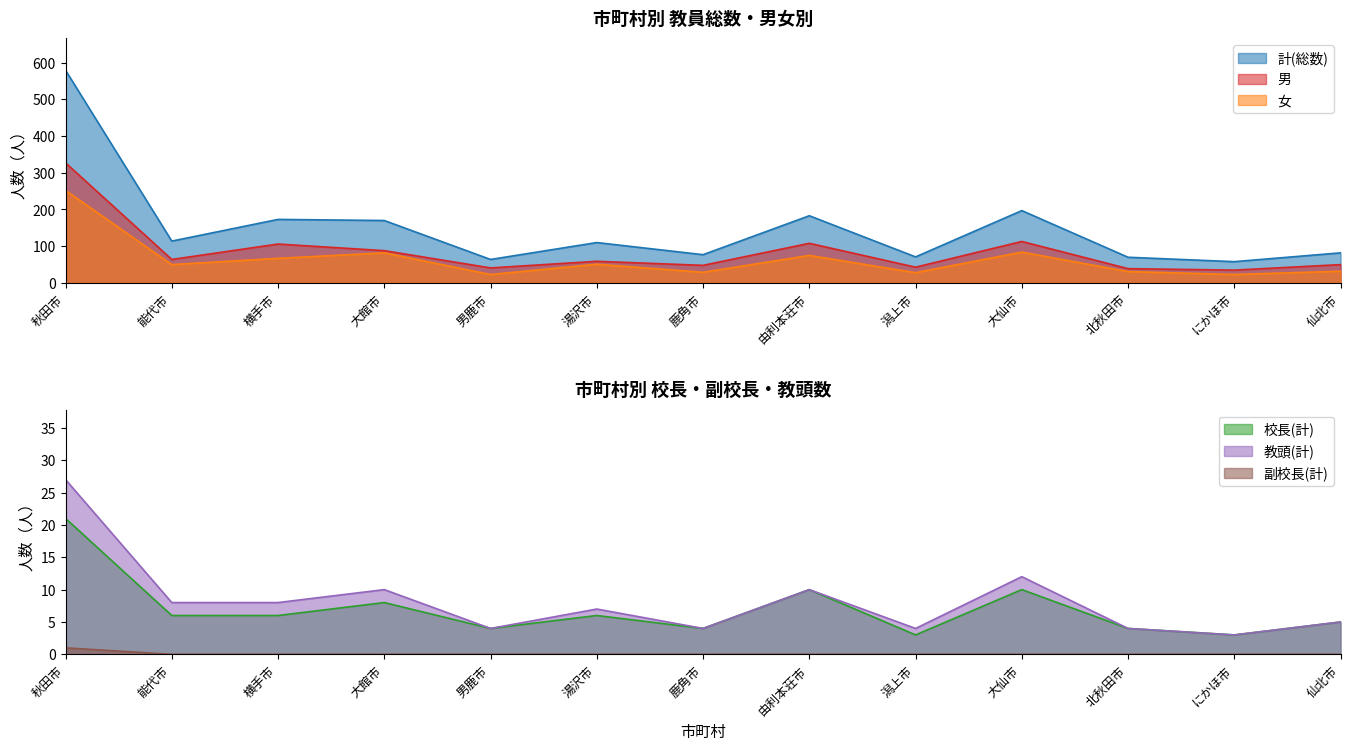

What is the average value of the 女 series?

64